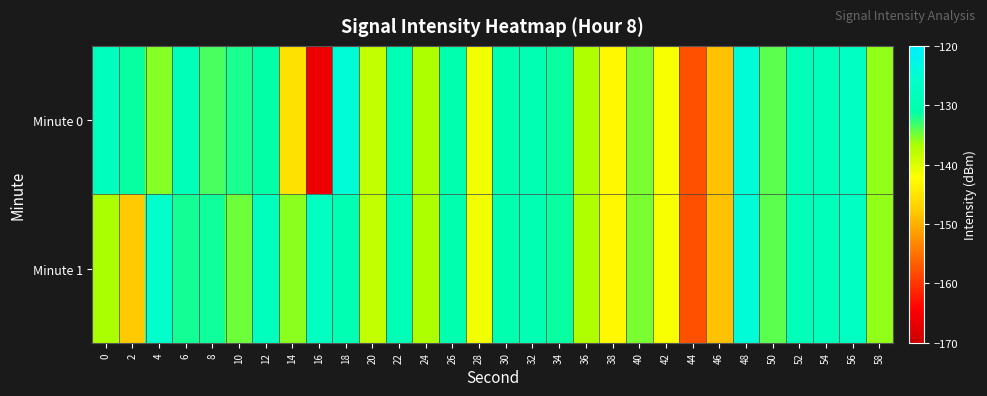

Which series has the widest spread of values?

Minute 0